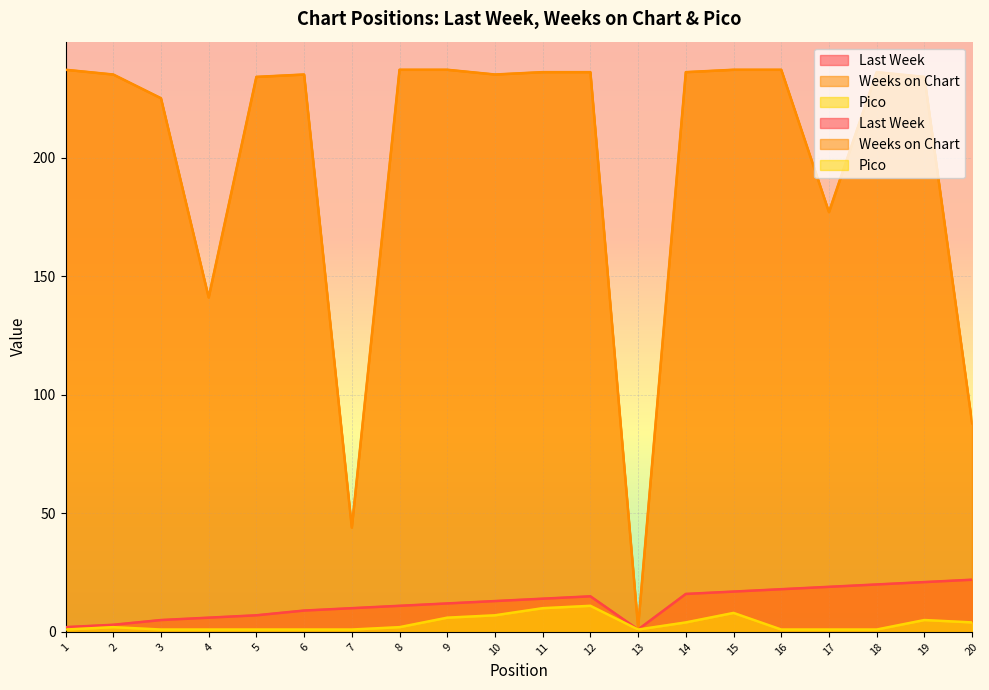

Reading left to right, transcribe all the data shown in this chart.

Last Week: 2	3	5	6	7	9	10	11	12	13	14	15	1	16	17	18	19	20	21	22
Weeks on Chart: 237	235	225	141	234	235	44	237	237	235	236	236	2	236	237	237	177	236	234	88
Pico: 1	2	1	1	1	1	1	2	6	7	10	11	1	4	8	1	1	1	5	4